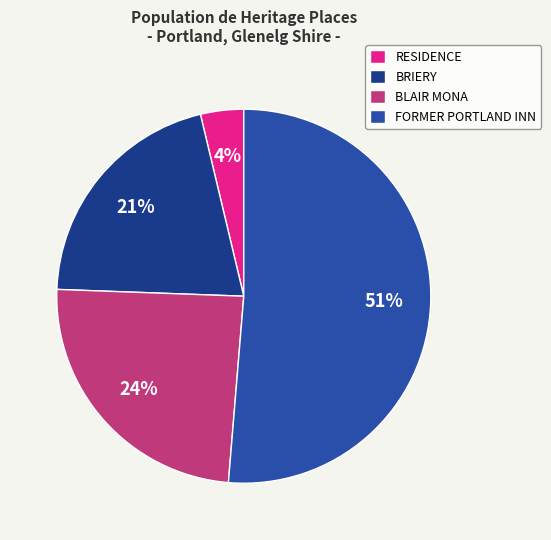

What percentage is the BLAIR MONA slice, to the nearest percent?

24%